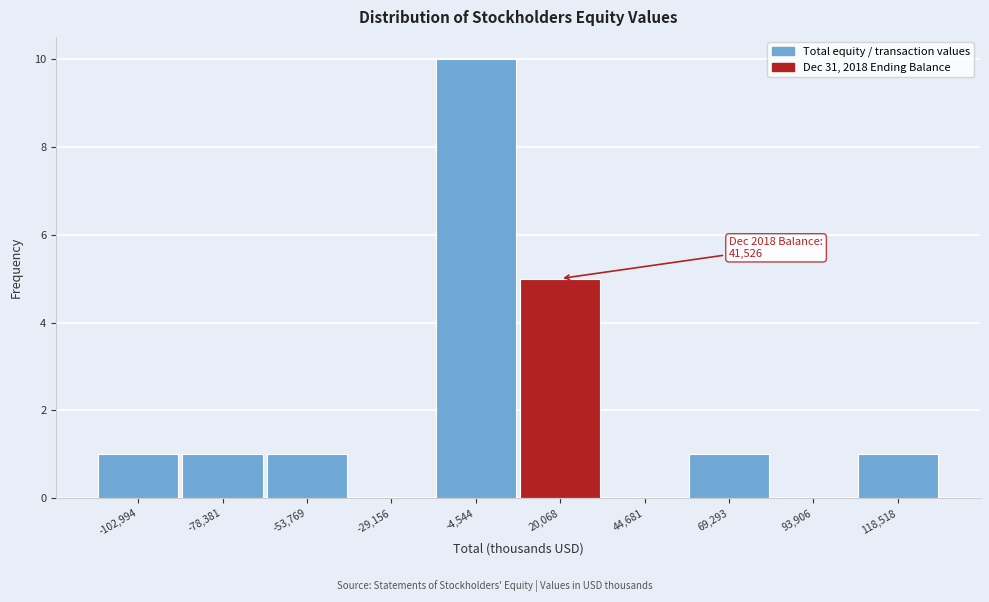

Reading left to right, what are all the values shown in this chart?

-102,994=1	-78,381=1	-53,769=1	-29,156=0	-4,544=10	20,068=5	44,681=0	69,293=1	93,906=0	118,518=1